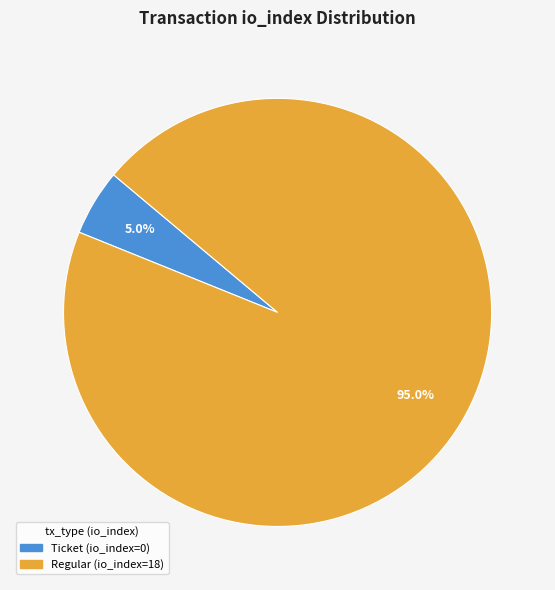

What is the total percentage of Ticket (io_index=0) and Regular (io_index=18)?

100.0%